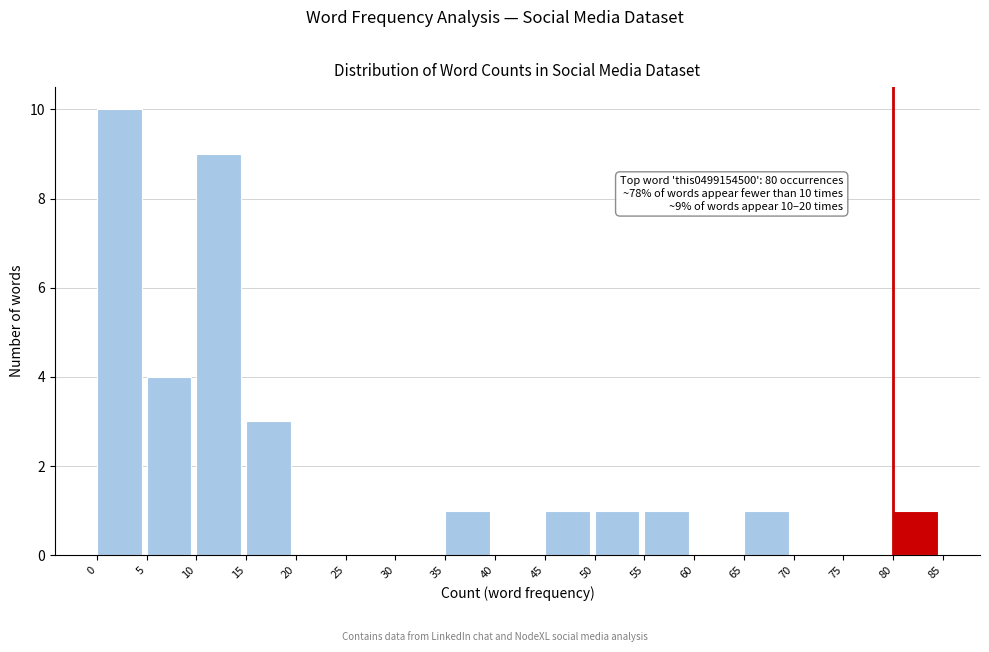

Which range on the x-axis has the tallest bar?

0 to 5